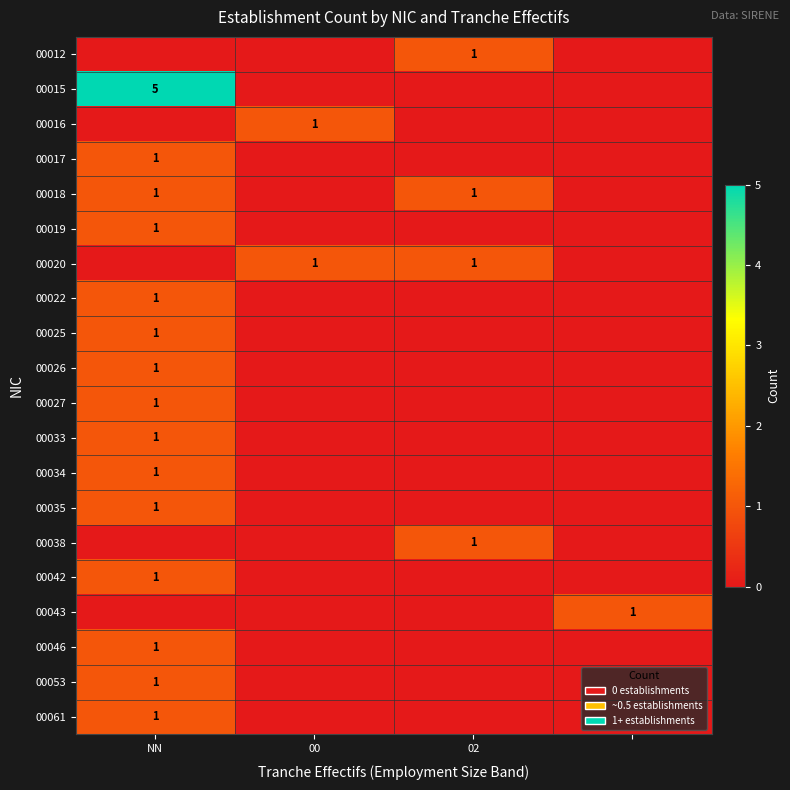

The value of 00017 at NN is 2. True or false?

False